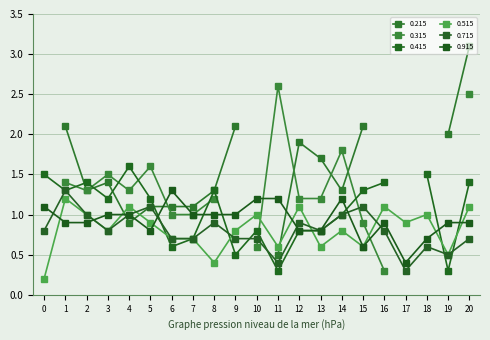

Is the value of 0.515 at 4 greater than the value of 0.915 at 8?

Yes